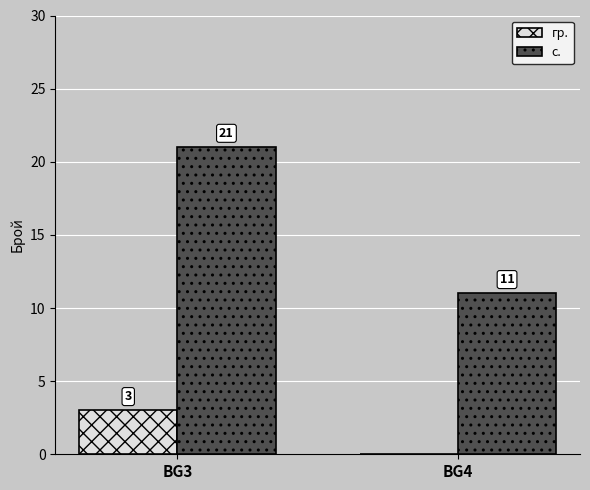

The value of с. at BG3 is 13. True or false?

False